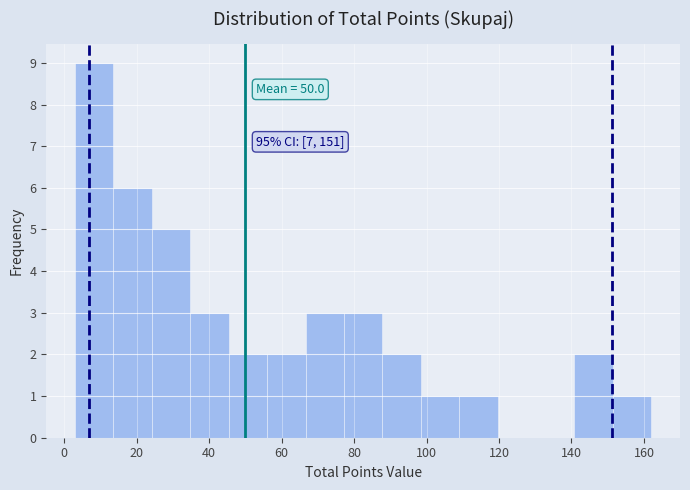

Which range on the x-axis has the tallest bar?

3.0 to 13.6